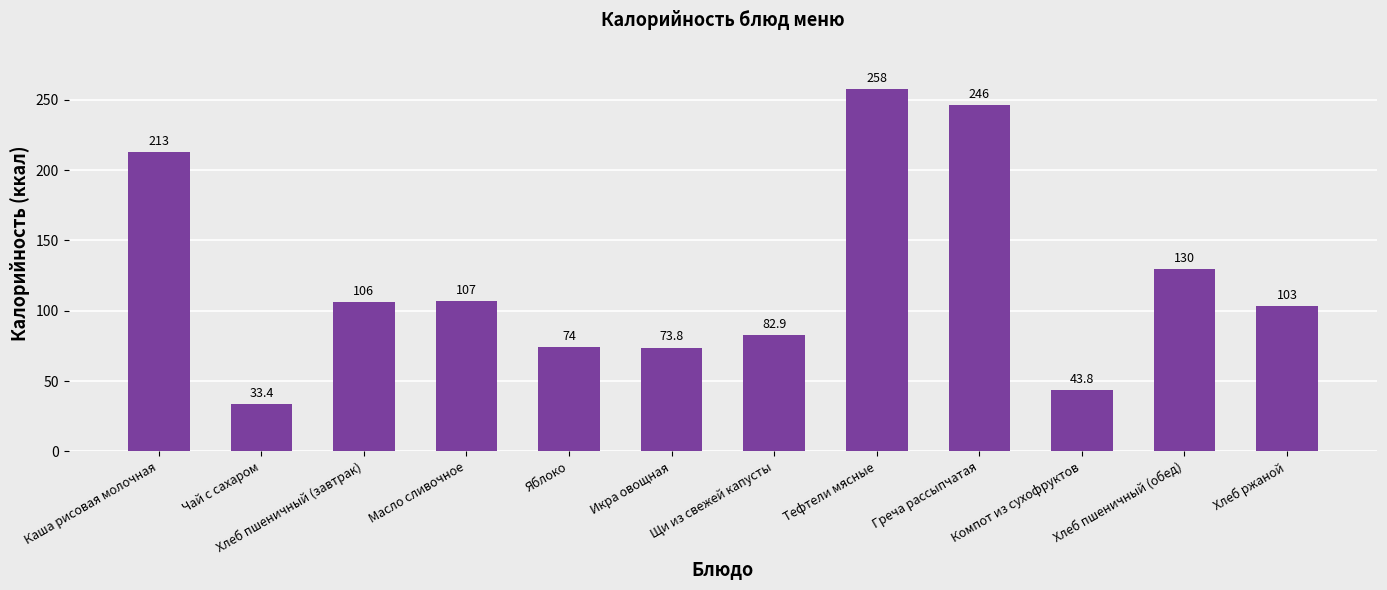

Does the chart contain any negative values?

No